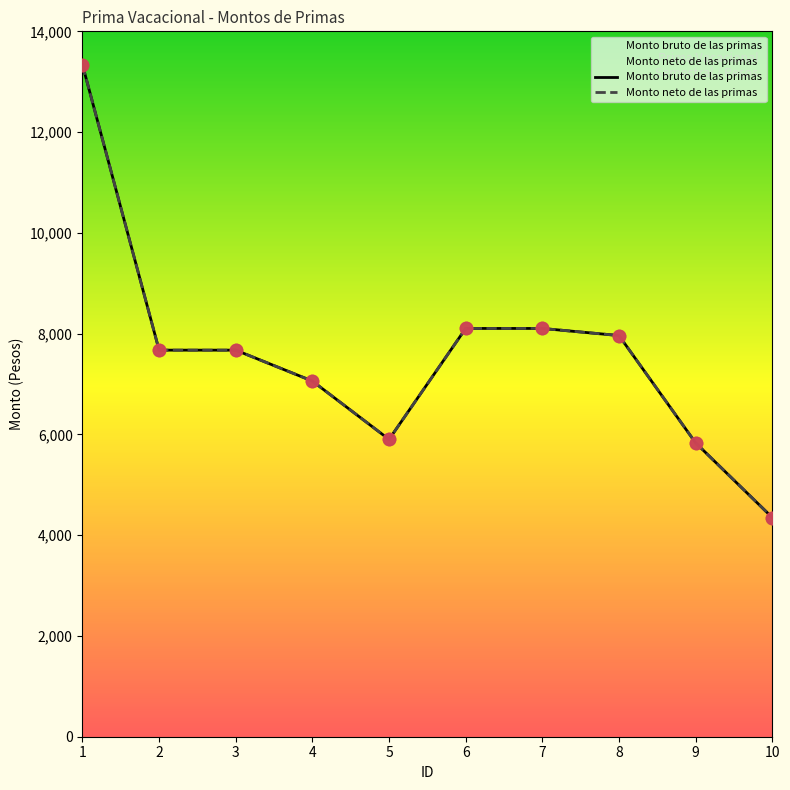

Which series reaches the minimum Y coordinate?

Monto bruto de las primas